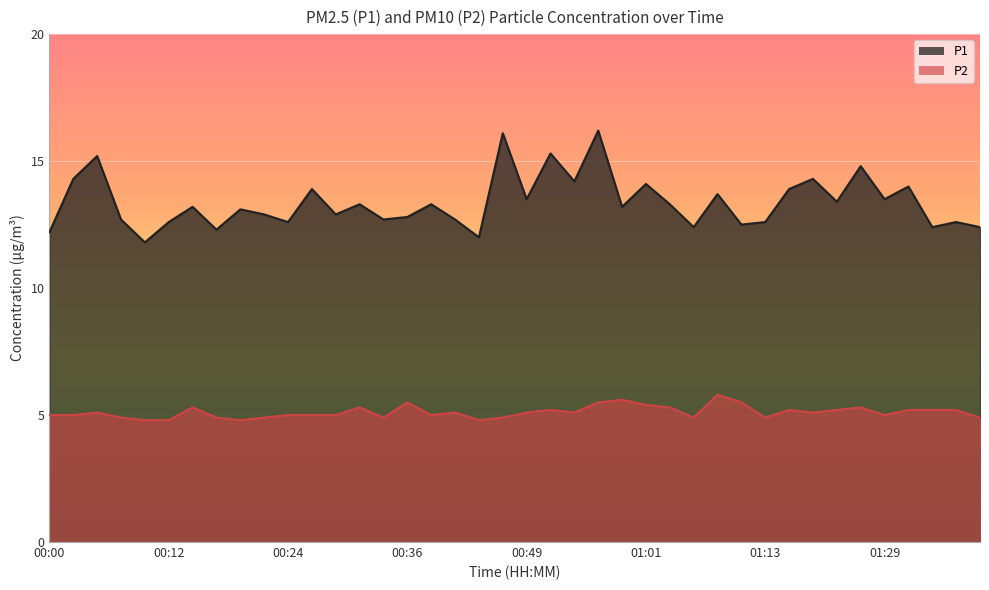

True or false: P1 has a value of 13.9 at 01:16.

True